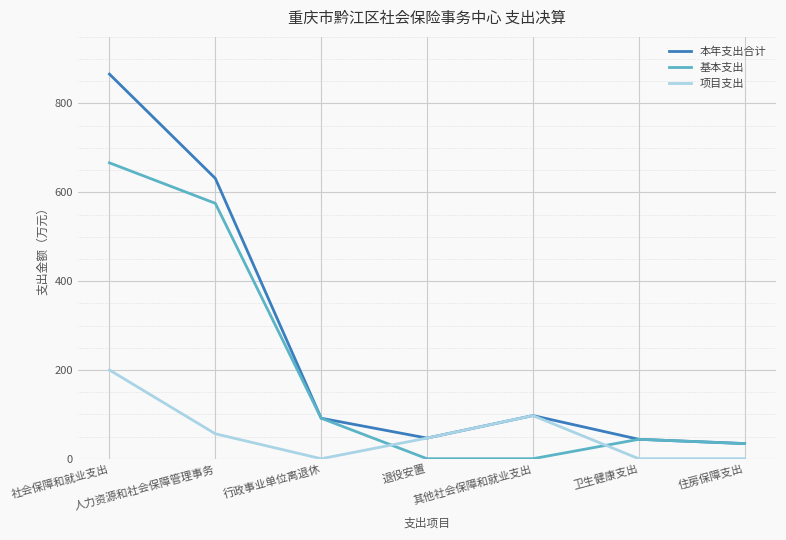

Which series has the largest total across all categories?

本年支出合计